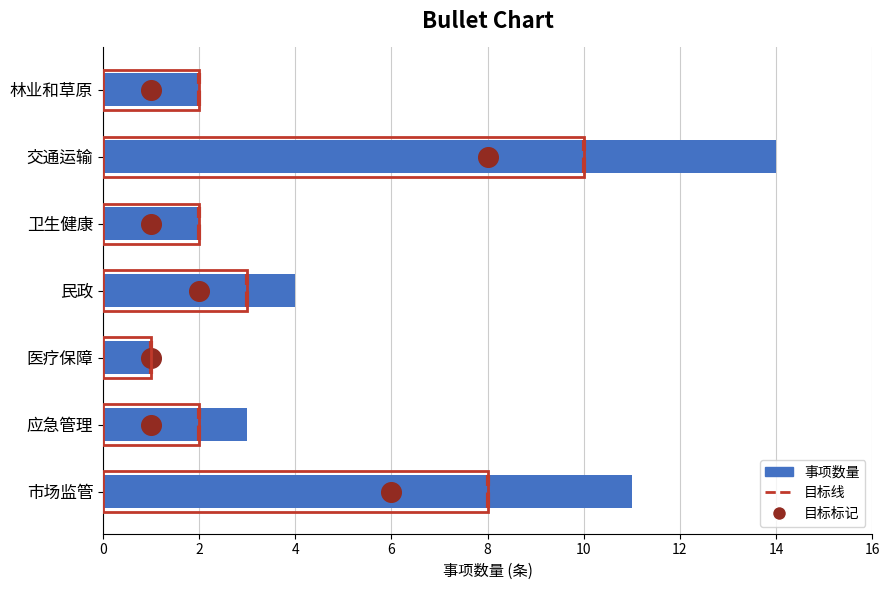

What is the change in value from 应急管理 to 卫生健康?

-1